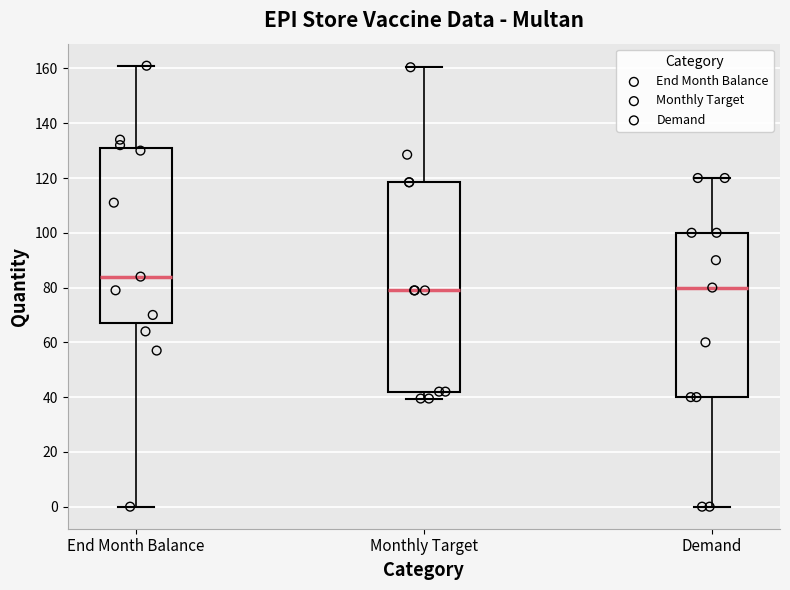

Which box is the tallest, from its lower edge to its upper edge?

Monthly Target